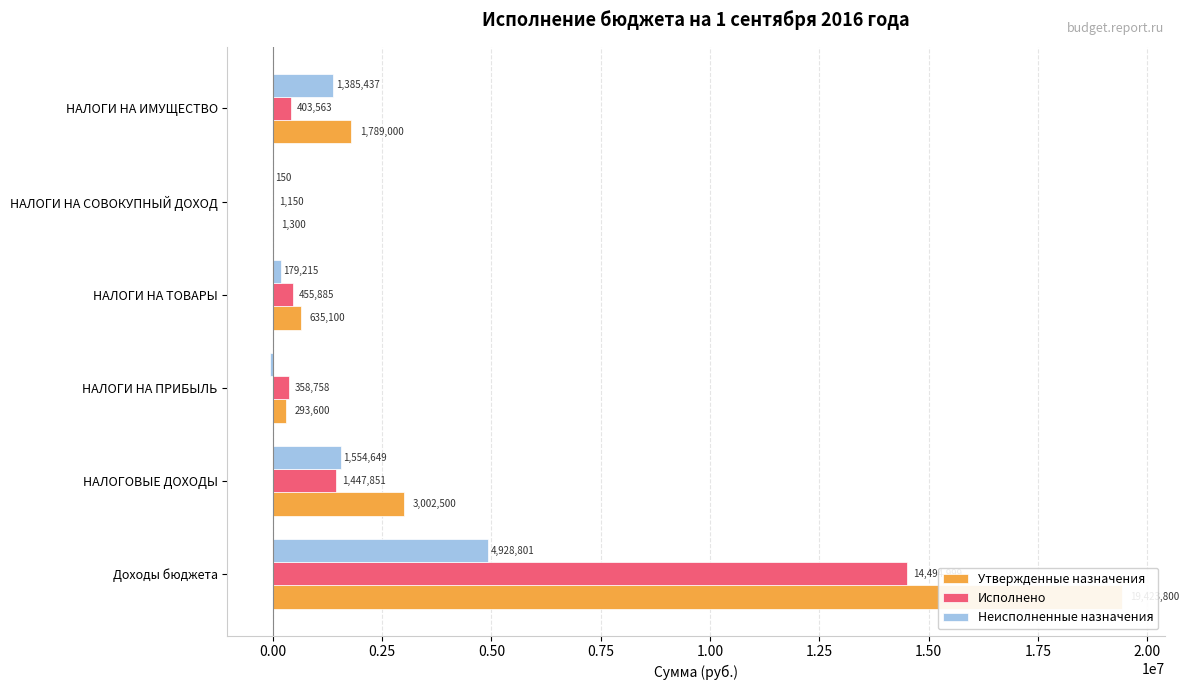

Which series has the widest spread of values?

Утвержденные назначения